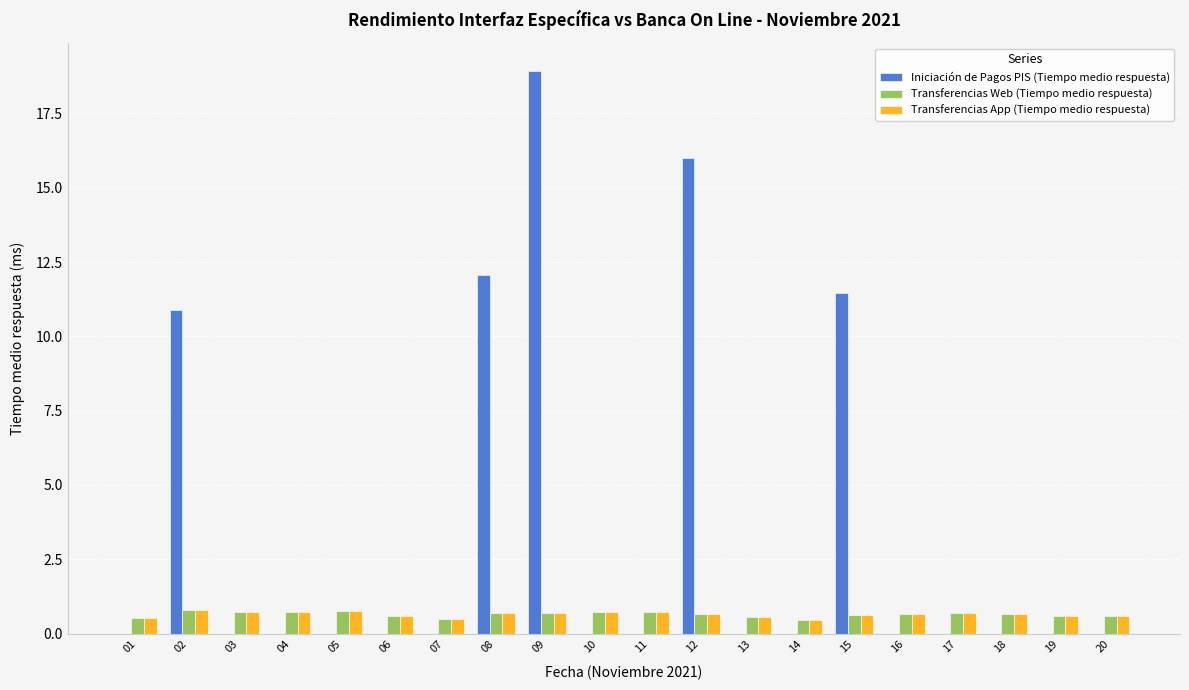

The Transferencias App (Tiempo medio respuesta) series shows 0.8 at 02. True or false?

True